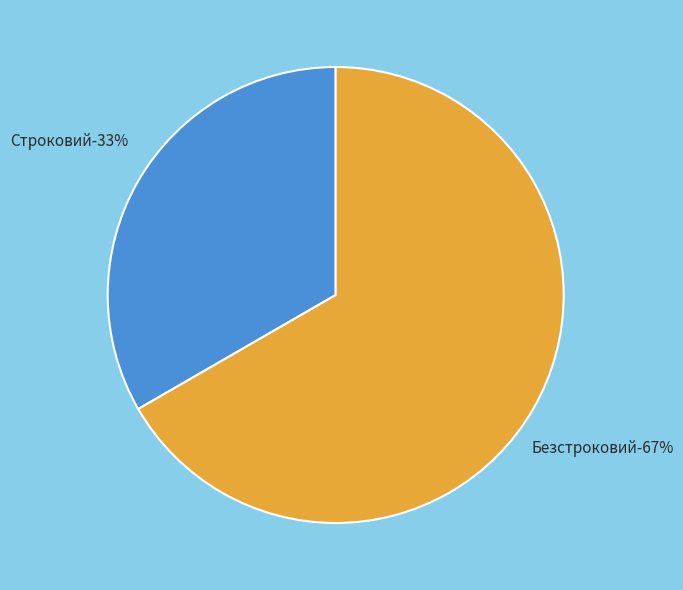

The Строковий slice represents 26% of the pie. True or false?

False